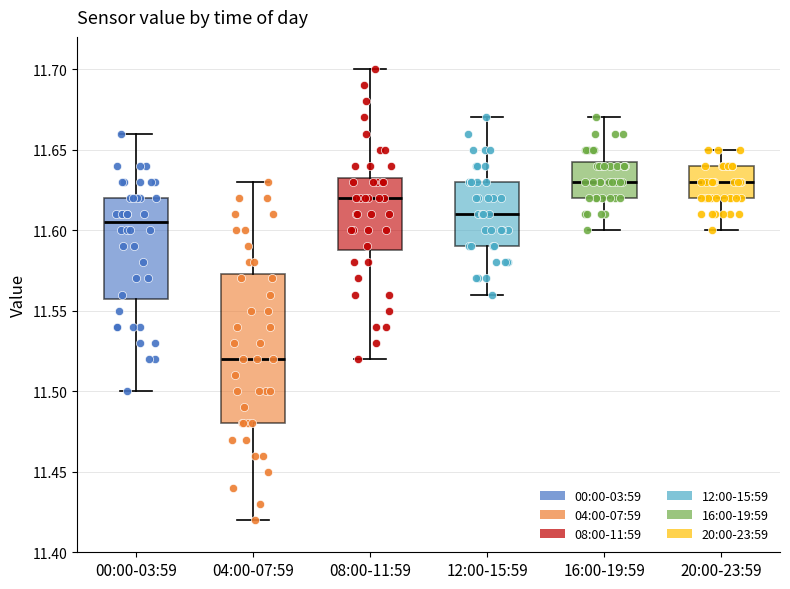

Reading left to right, transcribe this box plot: for each box, give where its median line is, the range the box spans, and where its two whiskers end, as read against the y-axis. The values are not printed on the chart, so give them approximately, as read against the axis.

00:00-03:59: median 11.605, box 11.560 to 11.620, whiskers 11.500 to 11.660
04:00-07:59: median 11.520, box 11.480 to 11.575, whiskers 11.420 to 11.630
08:00-11:59: median 11.620, box 11.590 to 11.635, whiskers 11.520 to 11.700
12:00-15:59: median 11.610, box 11.590 to 11.630, whiskers 11.560 to 11.670
16:00-19:59: median 11.630, box 11.620 to 11.645, whiskers 11.600 to 11.670
20:00-23:59: median 11.630, box 11.620 to 11.640, whiskers 11.600 to 11.650